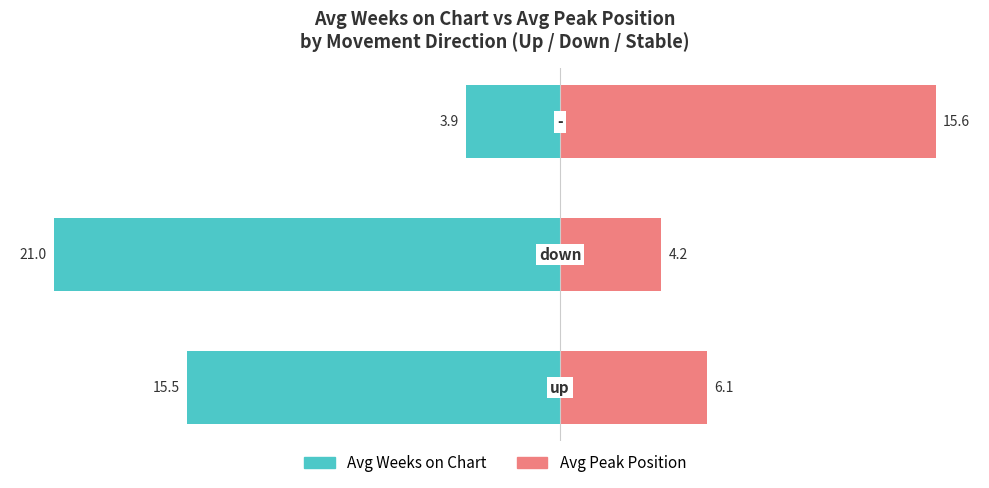

What is the difference between the second highest and minimum values in the Avg Peak Position series?

1.9